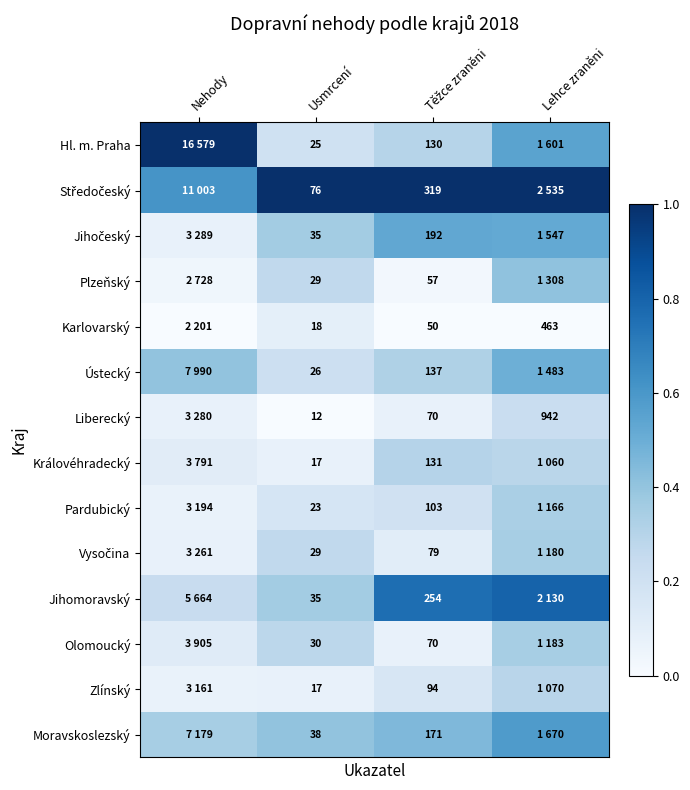

Where is Zlínský nearest to the value 0?

Nehody